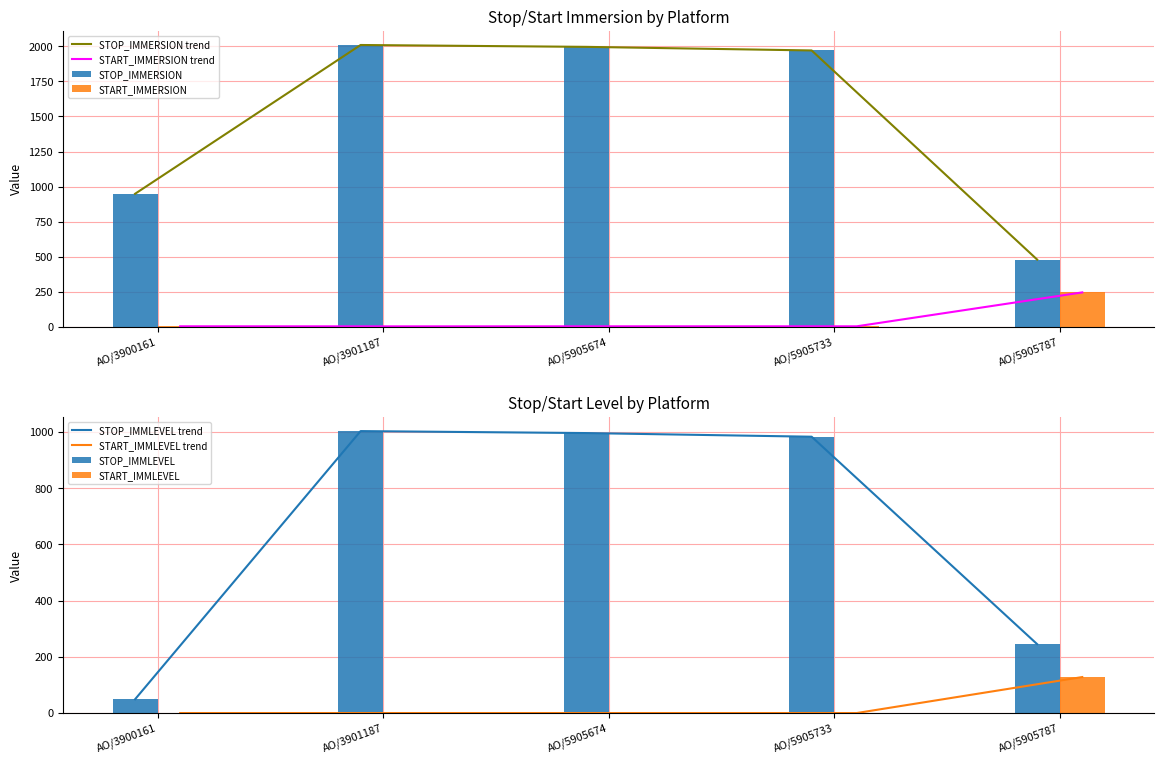

Reading left to right, extract all data points from this chart.

STOP_IMMERSION: AO/3900161=948.9	AO/3901187=2009.4	AO/5905674=1996.0	AO/5905733=1970.4	AO/5905787=479.8
START_IMMERSION: AO/3900161=4.5	AO/3901187=4.0	AO/5905674=4.4	AO/5905733=4.4	AO/5905787=246.1
STOP_IMMLEVEL: AO/3900161=49.0	AO/3901187=1003.0	AO/5905674=996.0	AO/5905733=983.0	AO/5905787=245.0
START_IMMLEVEL: AO/3900161=0.0	AO/3901187=0.0	AO/5905674=0.0	AO/5905733=0.0	AO/5905787=128.0